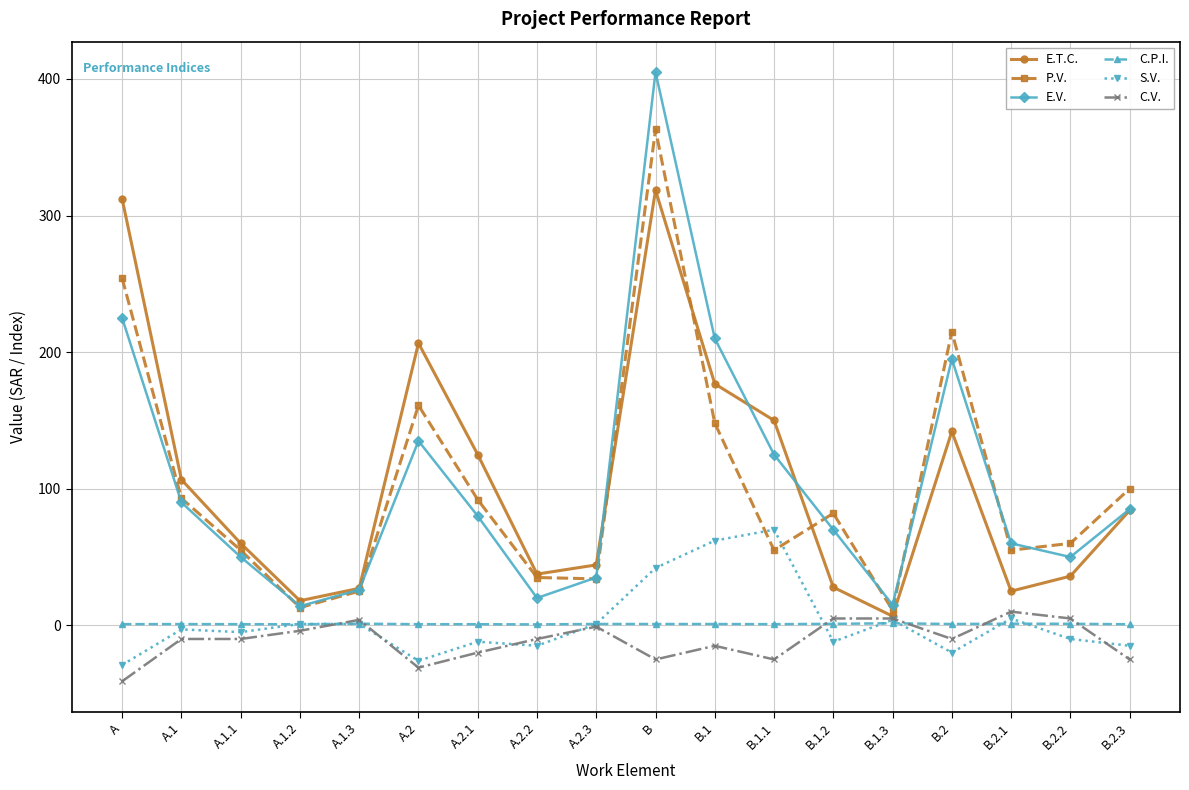

At which label does C.V. reach its minimum?

A